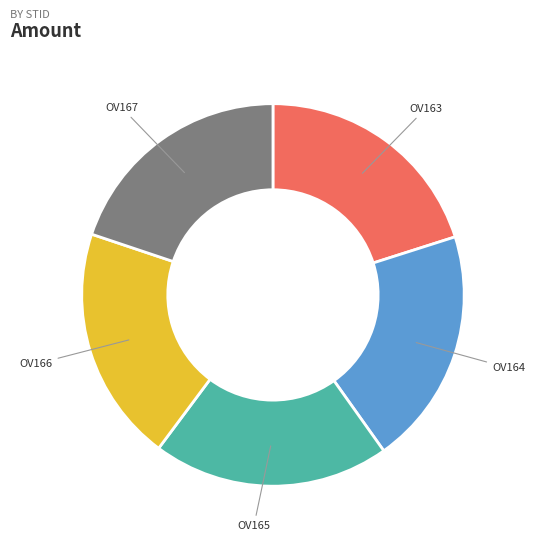

What is the ratio of the value at OV167 to the value at OV165?

1.0